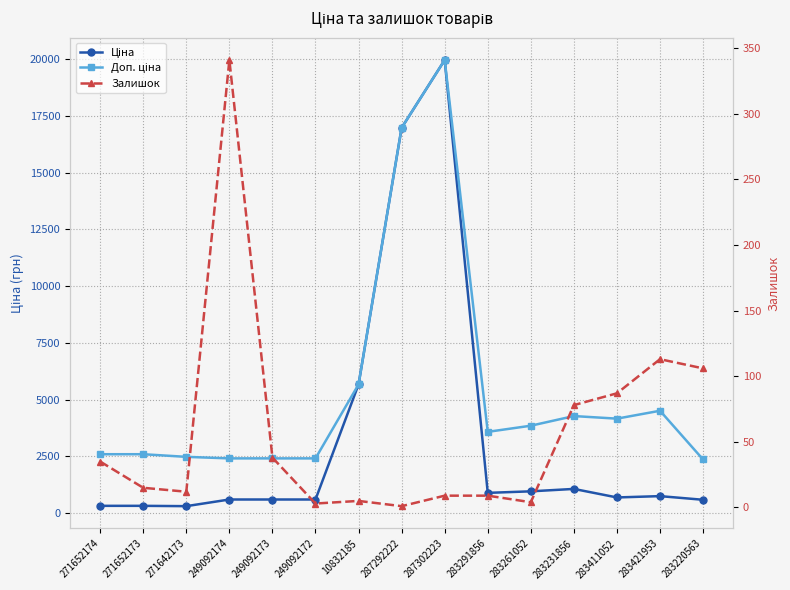

True or false: Ціна has more than 0 points higher than both neighbors.

True